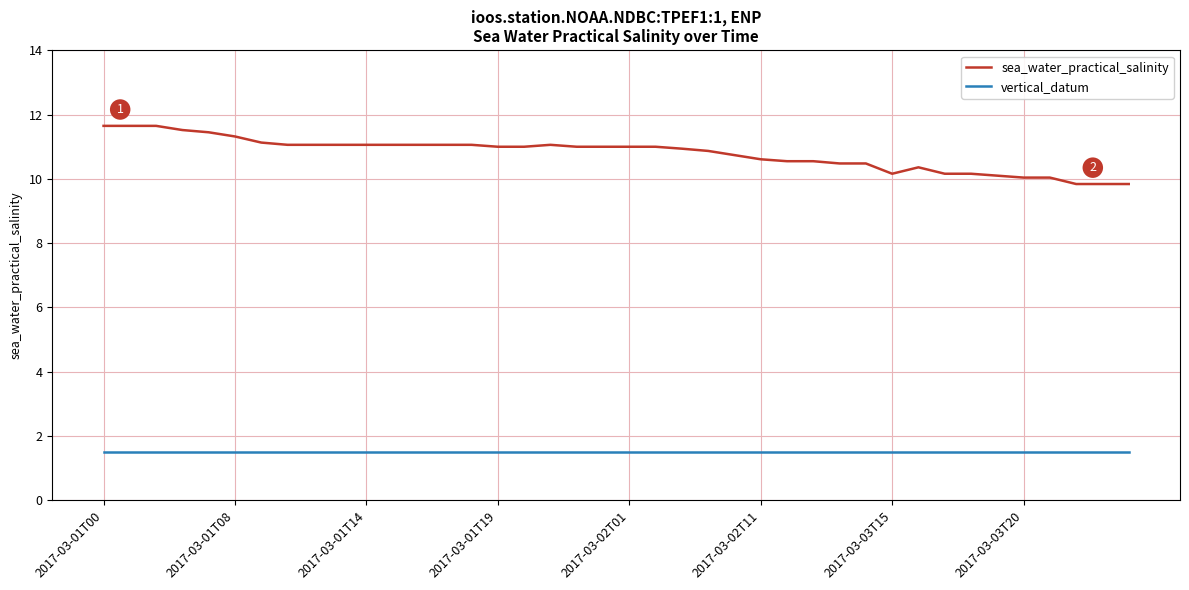

True or false: vertical_datum and sea_water_practical_salinity intersect in this chart.

False